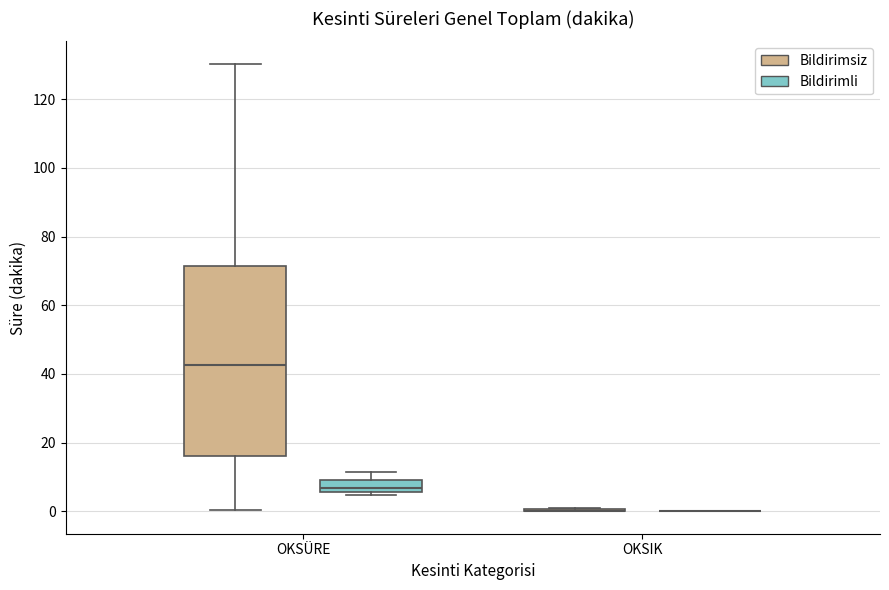

Reading left to right, read every box against the y-axis: the position of its median line, the range the box covers, and the ends of its whiskers. The values are not printed on the chart, so give them approximately, as read against the axis.

OKSÜRE (Bildirimsiz): median 42, box 16 to 72, whiskers 0 to 130
OKSÜRE (Bildirimli): median 6 (just above the box's lower edge), box 6 to 10, whiskers 4 to 12
OKSIK (Bildirimsiz): box collapsed to a line at 0, whiskers 0 to 0
OKSIK (Bildirimli): box collapsed to a line at 0, whiskers 0 to 0